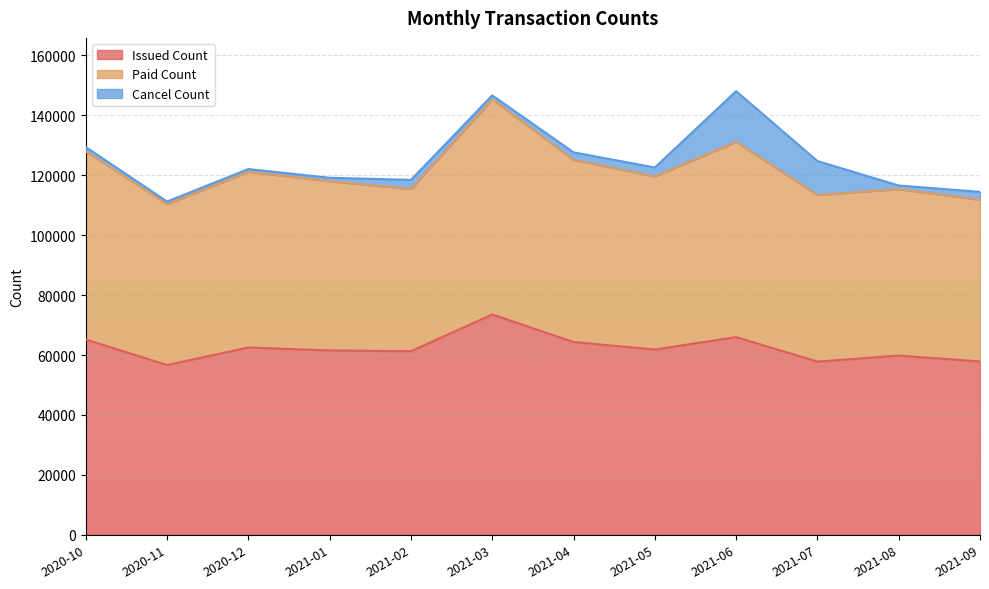

Is the value of Issued Count at 2020-10 greater than the value of Paid Count at 2021-03?

No